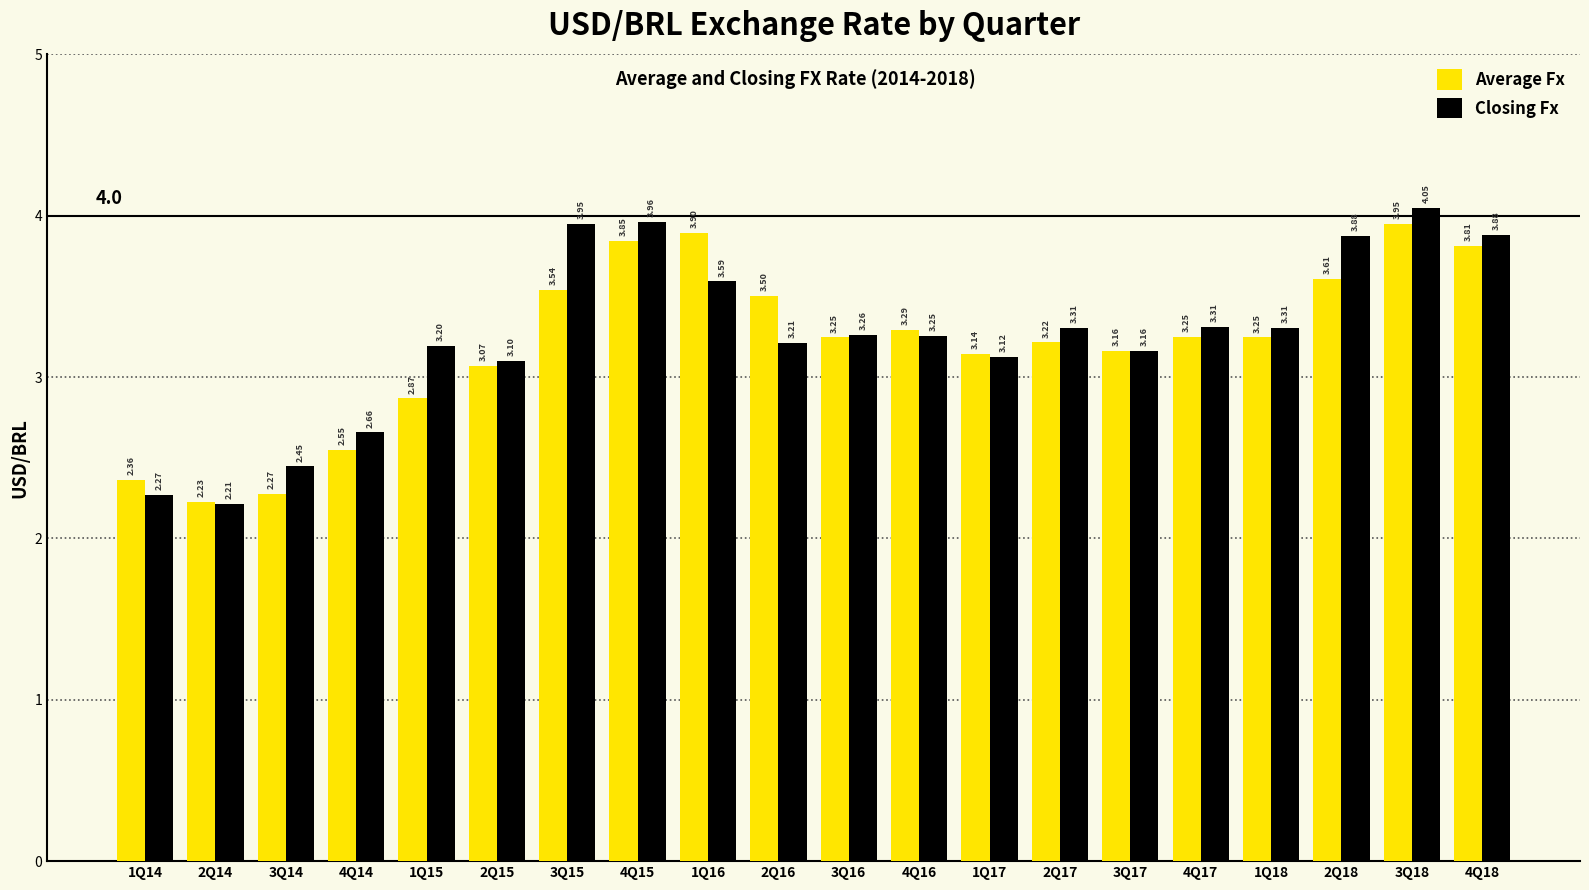

What is the highest value of the Closing Fx series?

4.0